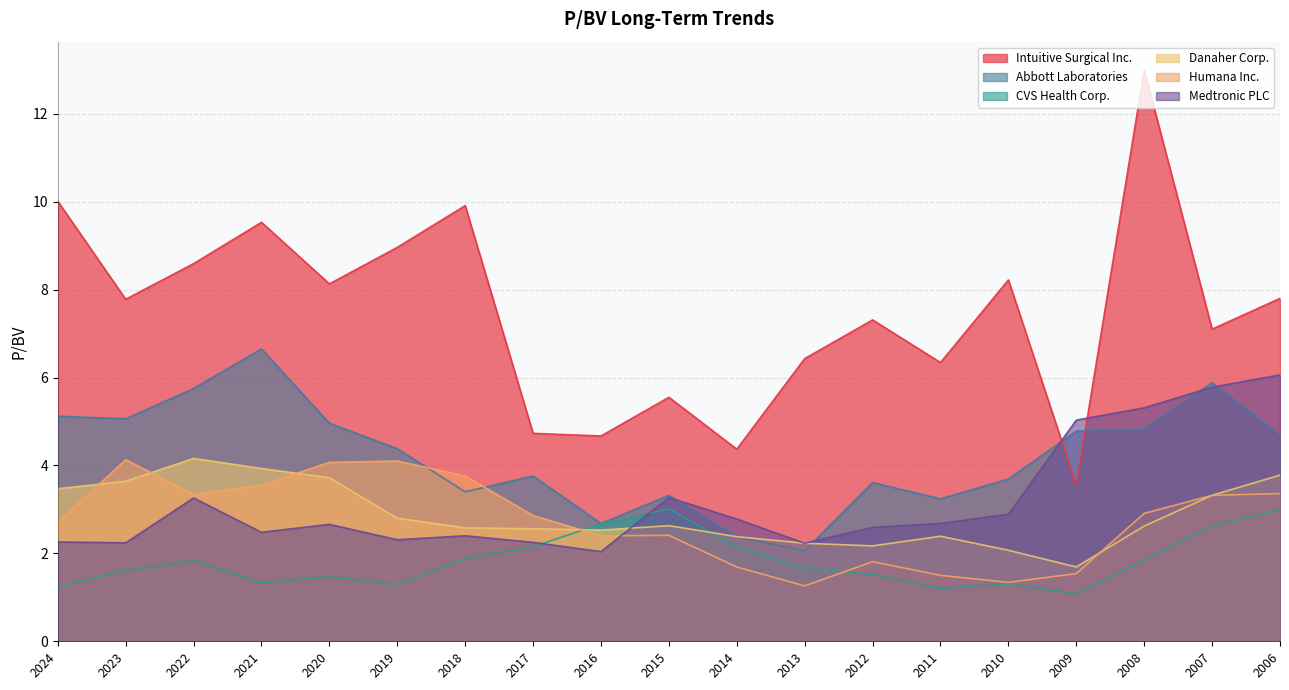

What is the difference between the maximum and minimum values in the Abbott Laboratories series?

4.6